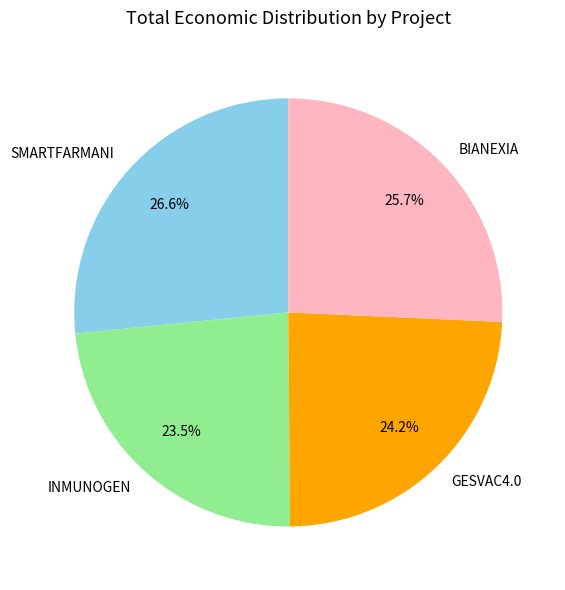

True or false: GESVAC4.0 accounts for 24% of the total.

True